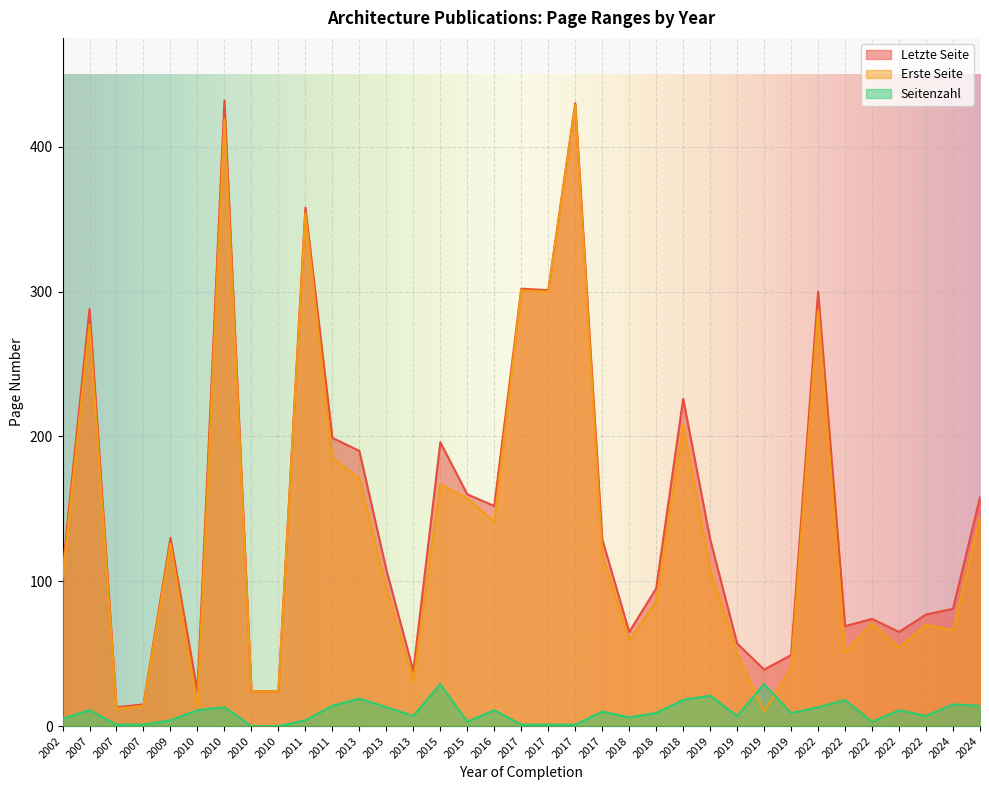

At how many categories does at least one series exceed 417?

2